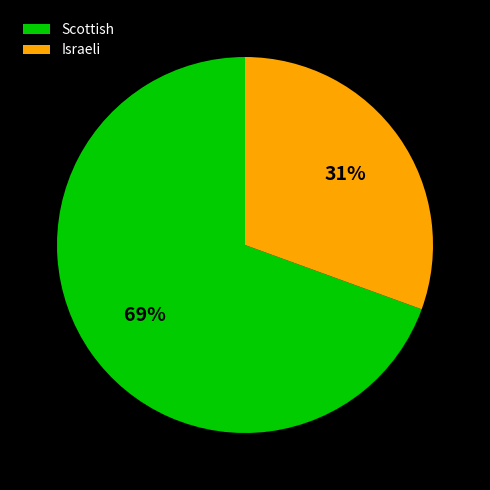

What percentage is the Israeli slice, to the nearest percent?

31%